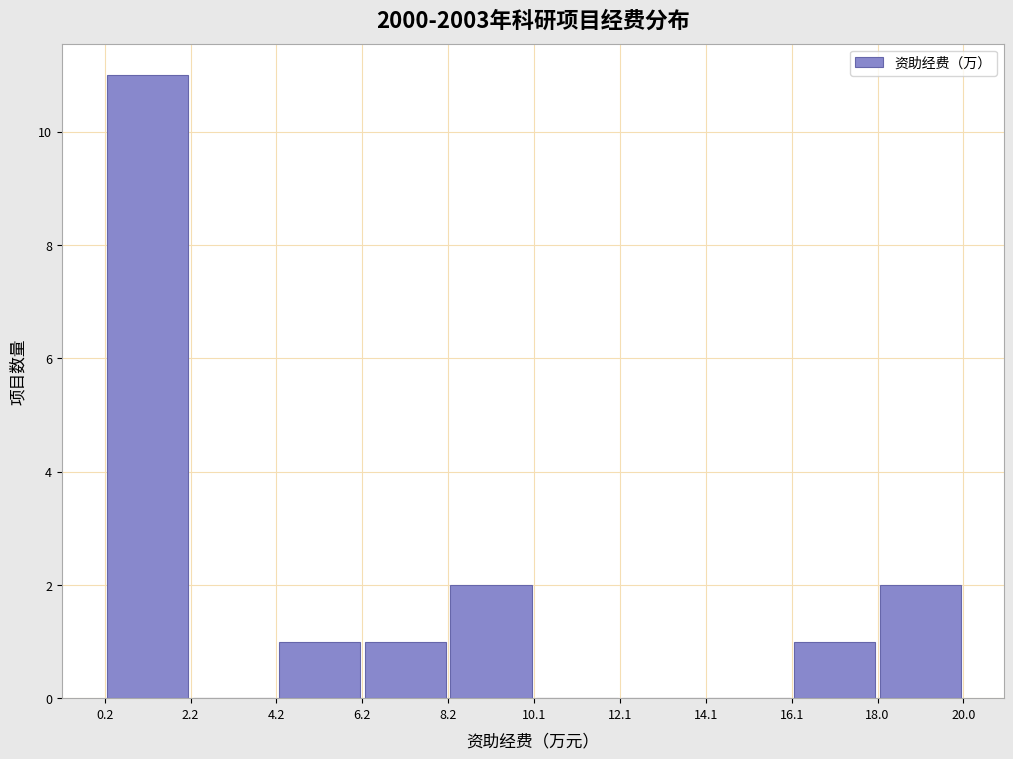

Reading left to right, transcribe this chart: for each bar, give the range it covers on the x-axis and its height. The values are not printed on the chart, so give them approximately, as read against the axis.

0.2 to 2.2: 11
2.2 to 4.2: 0
4.2 to 6.2: 1
6.2 to 8.2: 1
8.2 to 10.1: 2
10.1 to 12.1: 0
12.1 to 14.1: 0
14.1 to 16.1: 0
16.1 to 18.0: 1
18.0 to 20.0: 2